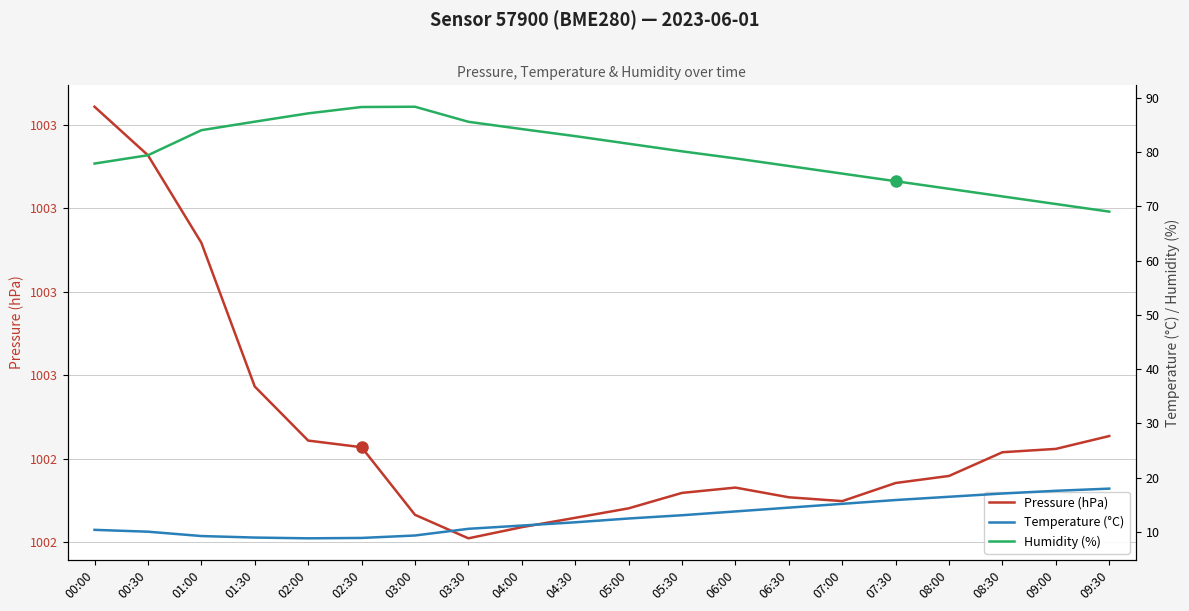

Does the chart display data point markers on the line(s)?

No